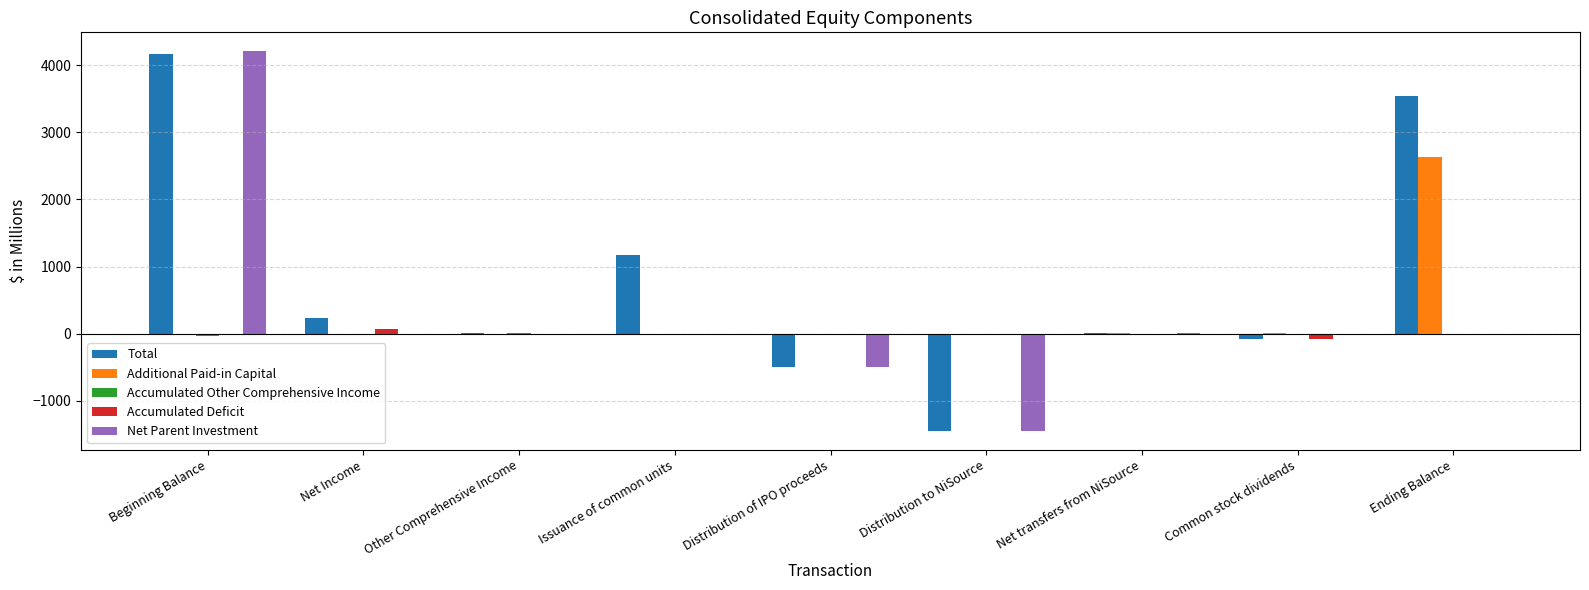

At which category is the sum across all series the highest?

Beginning Balance